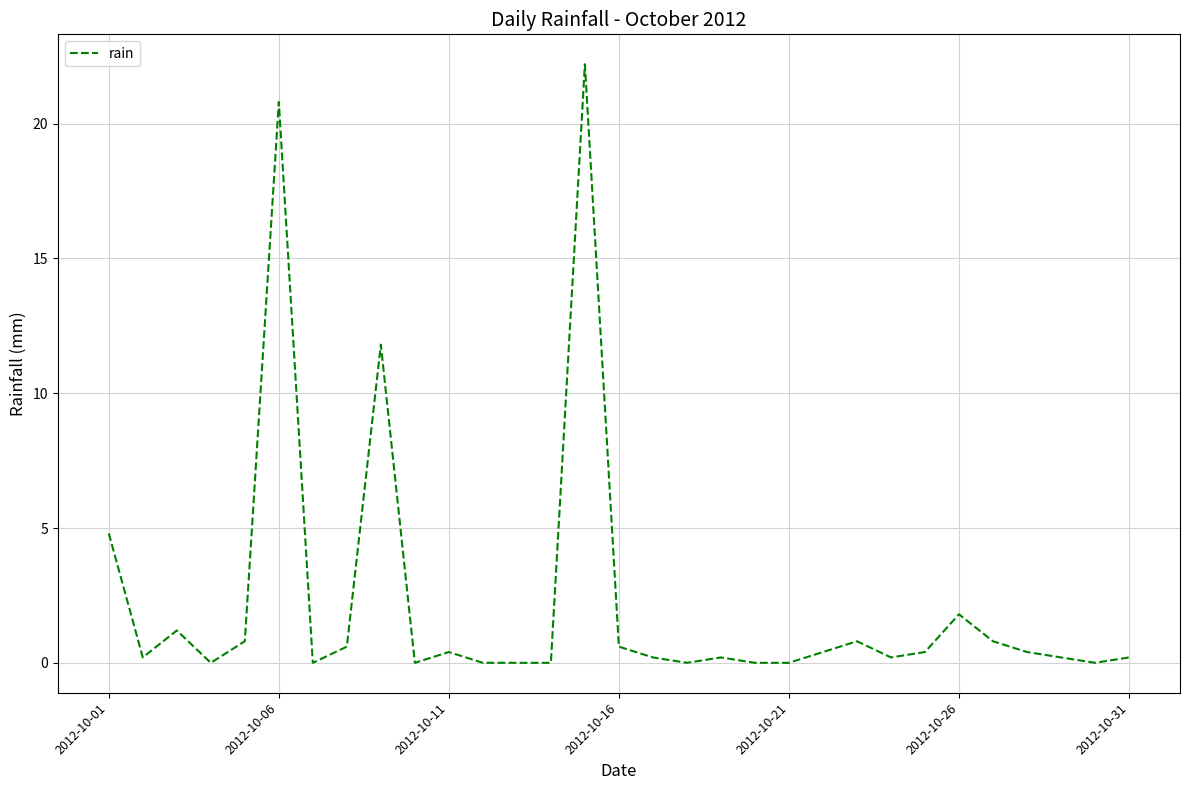

What is the difference between the maximum and minimum values?

22.2